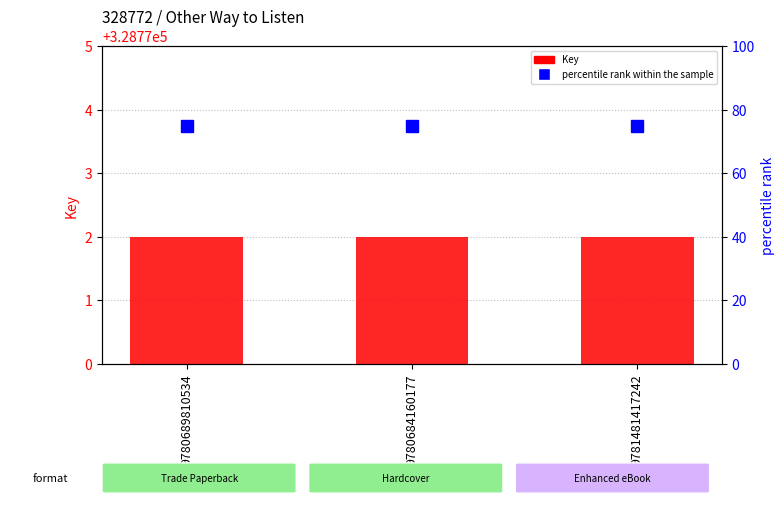

What is the maximum value for percentile rank within the sample?

75